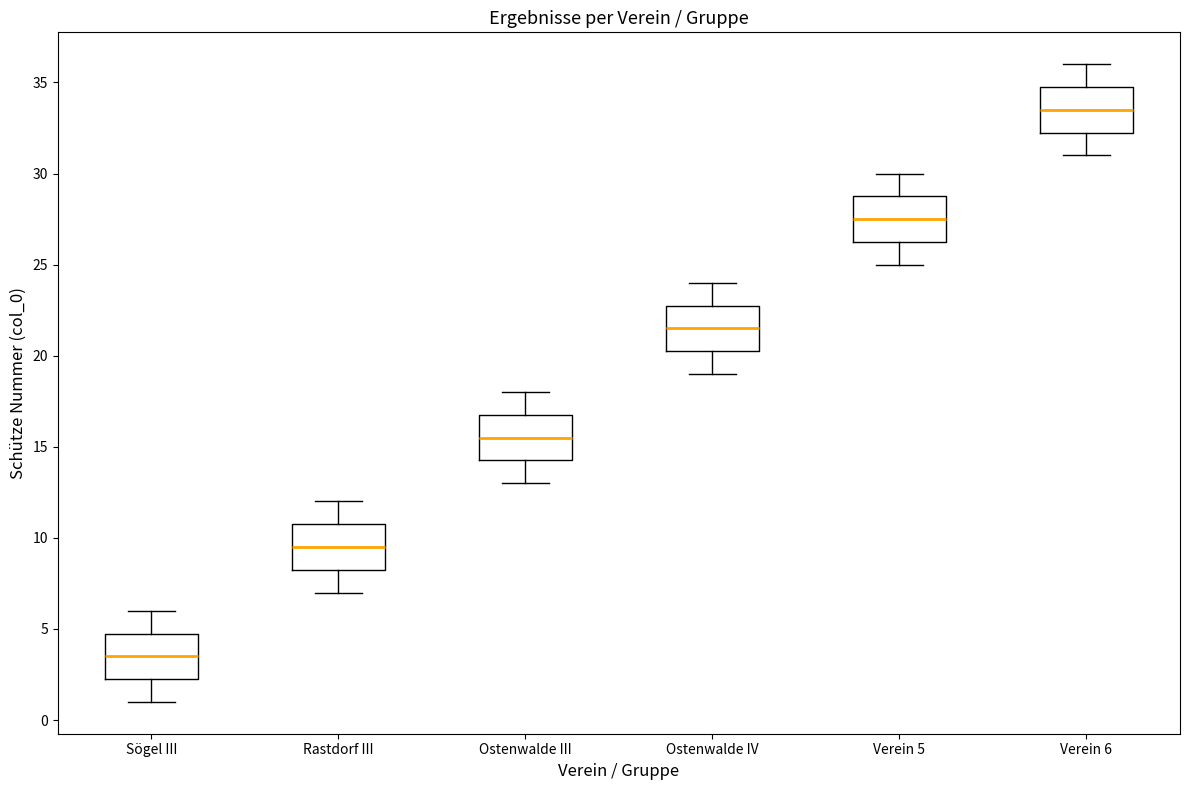

Where is the lower edge of the box for Verein 6 on the y-axis? The values are not printed on the chart, so give them approximately, as read against the axis.

32.5